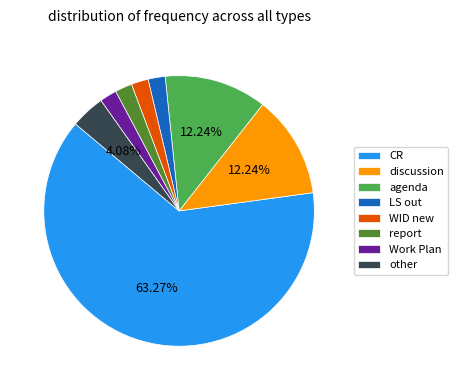

To the nearest percent, what is the difference between the agenda and WID new slice percentages?

10%